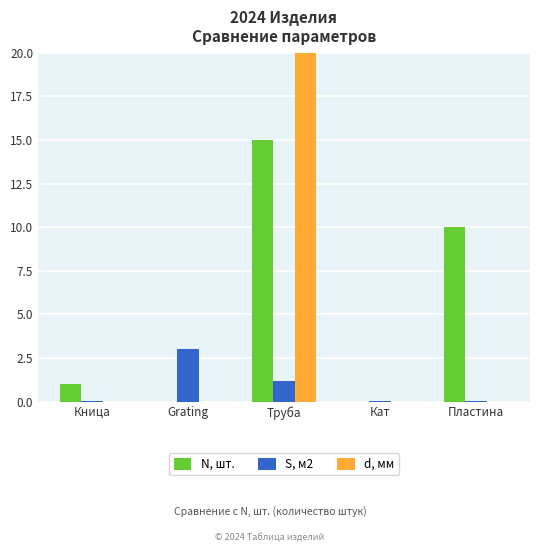

What is the highest value of the S, м2 series?

3.0